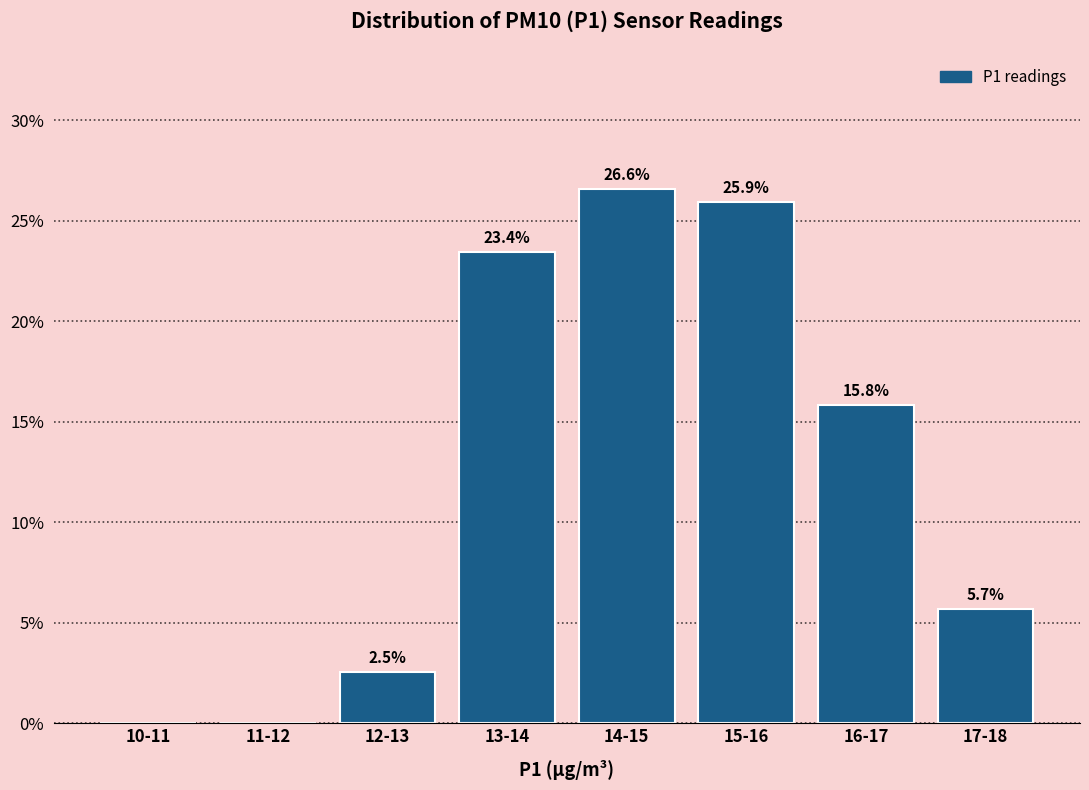

Reading left to right, transcribe all the data shown in this chart.

10-11=0.0	11-12=0.0	12-13=2.5	13-14=23.4	14-15=26.6	15-16=25.9	16-17=15.8	17-18=5.7